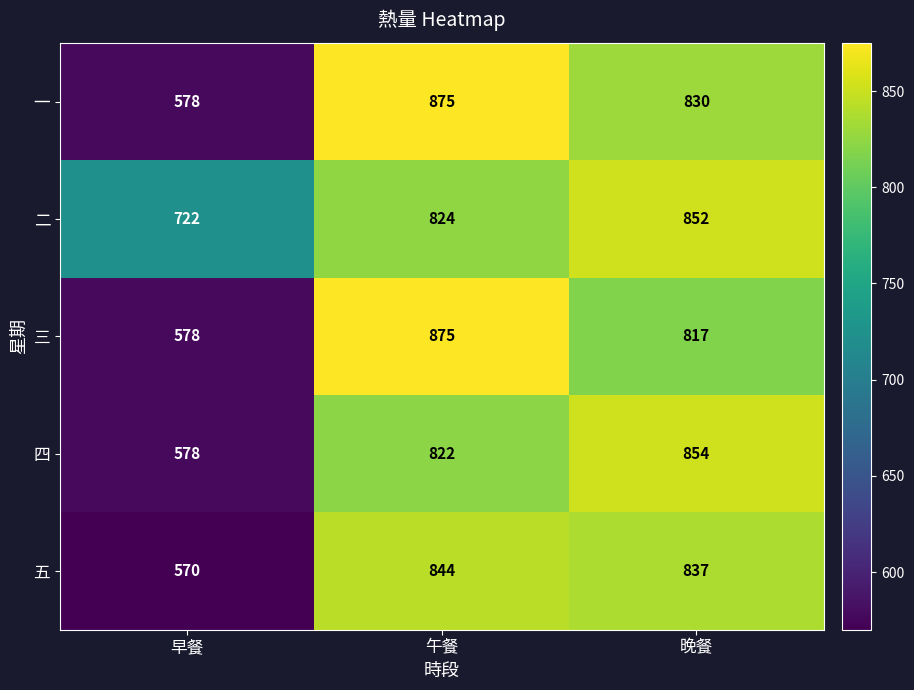

The 三 series shows 875 at 午餐. True or false?

True